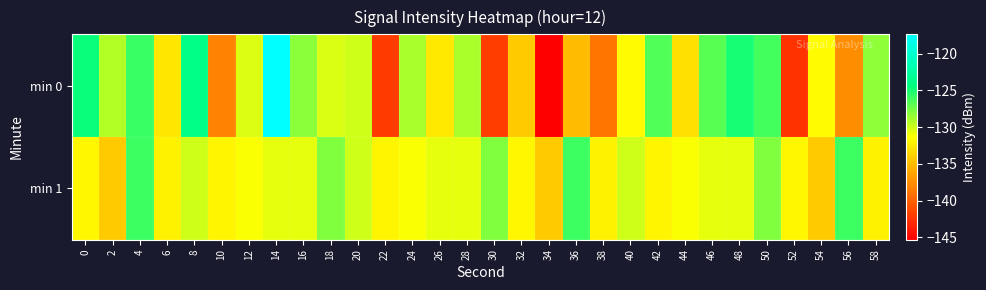

Which series changed the most between 18 and 26?

min 1